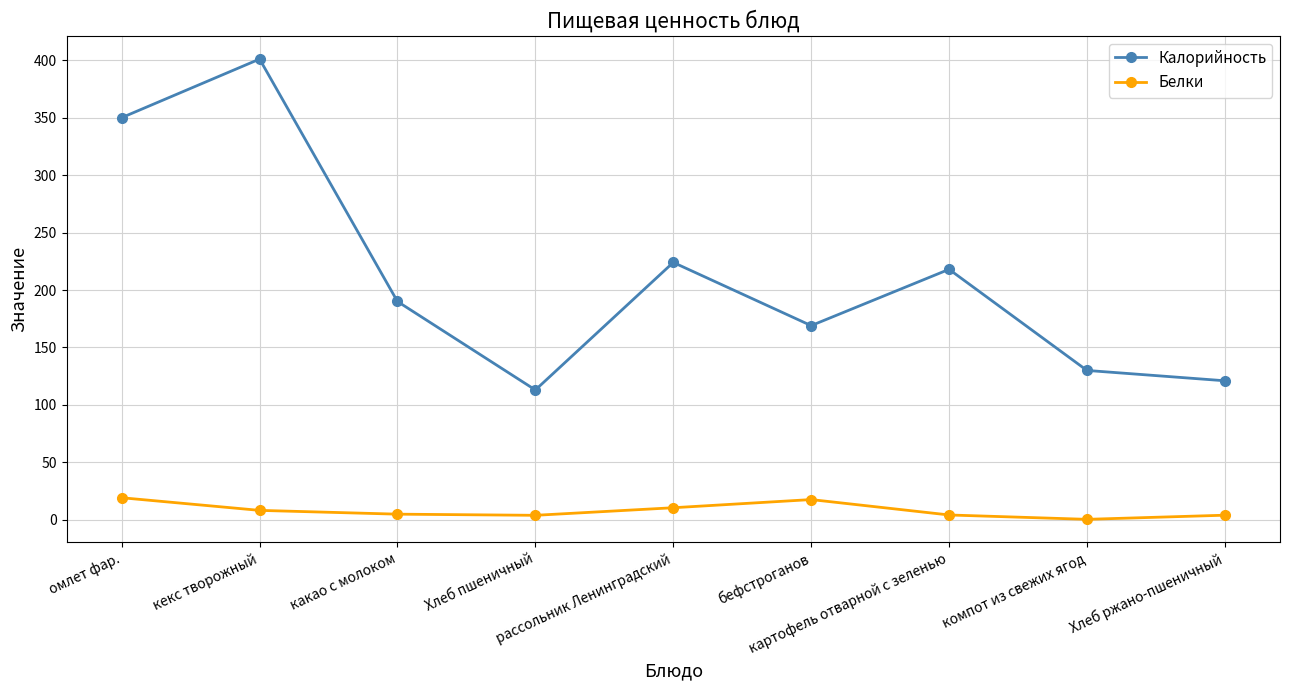

How many data points in Белки are less than 4?

2